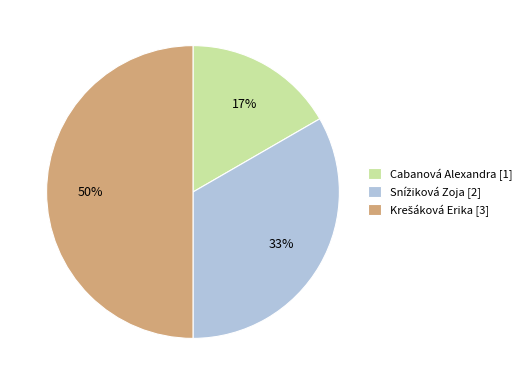

Does Cabanová Alexandra [1] account for over 50% of the chart?

No